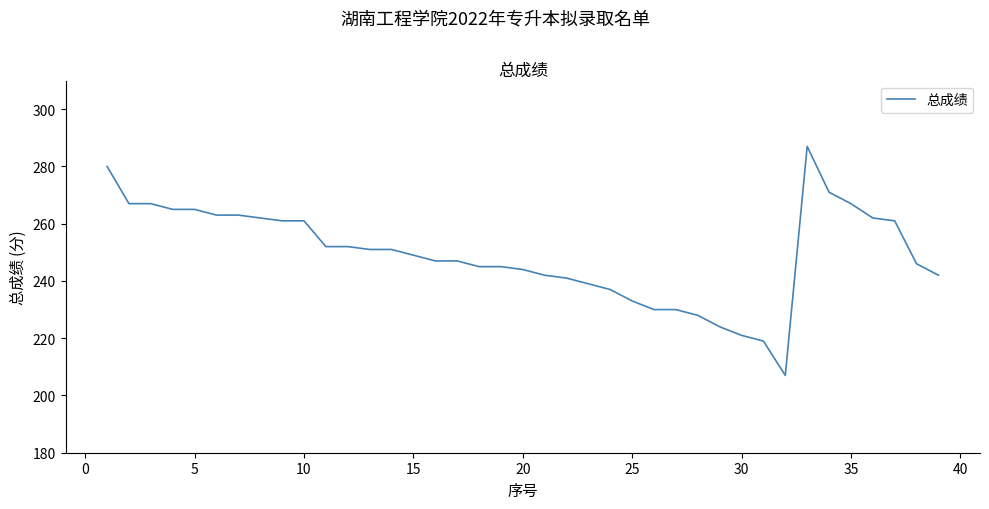

What is the difference between the maximum and minimum values?

80